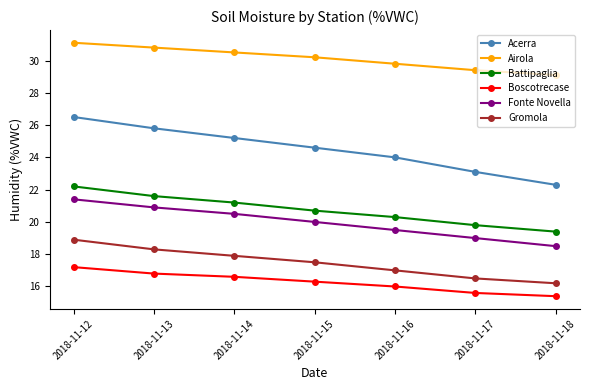

True or false: Boscotrecase has more than 1 points higher than both neighbors.

False